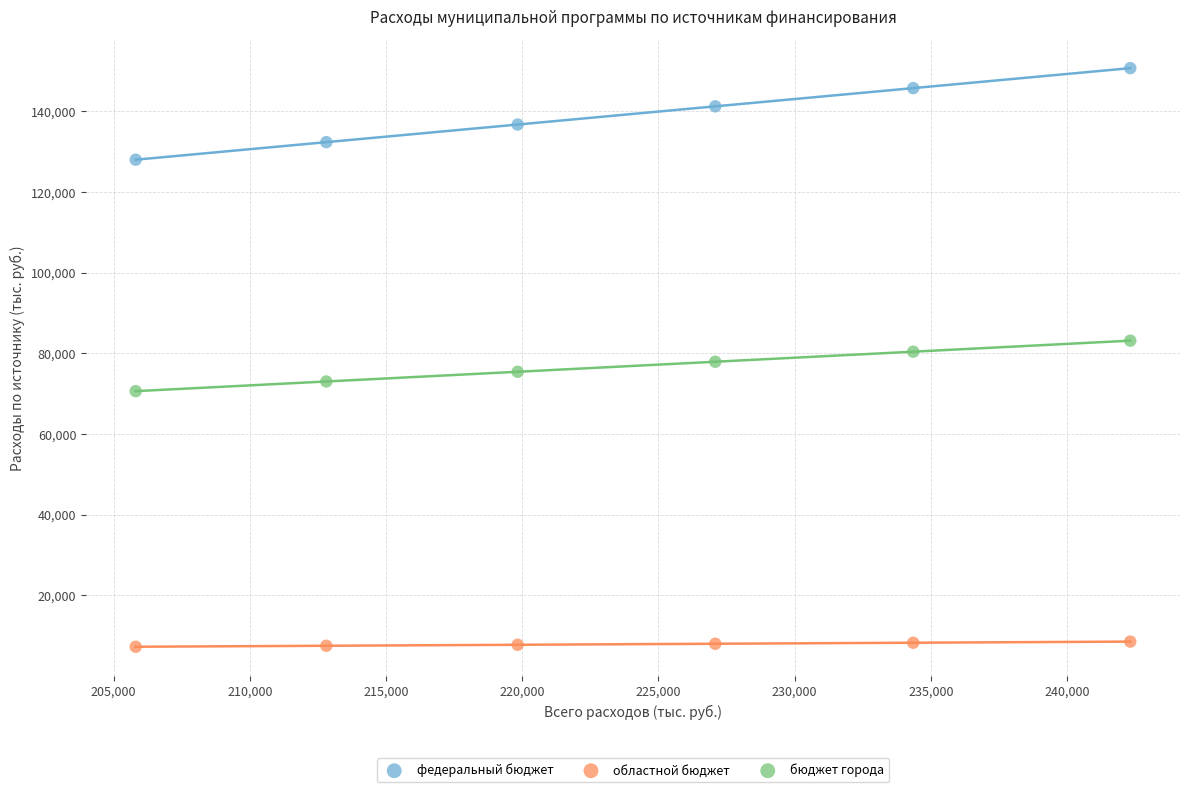

What are all the series names shown in the legend?

федеральный бюджет, областной бюджет, бюджет города